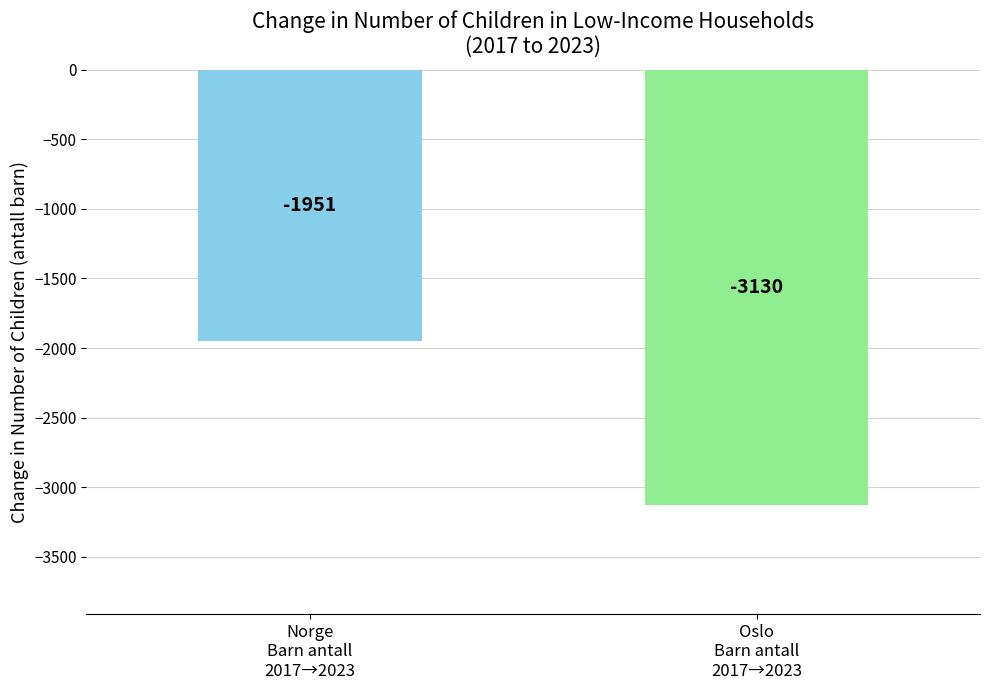

Are the bars horizontal?

No